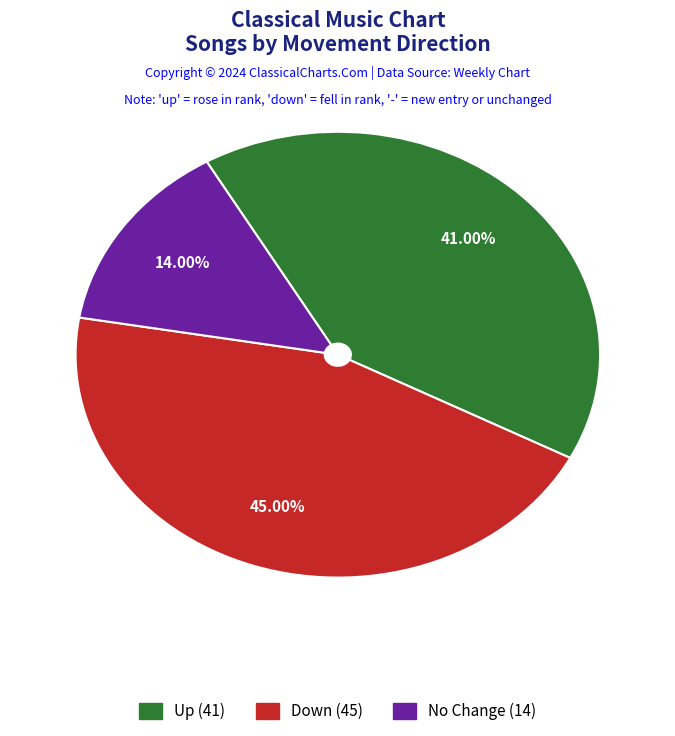

Is there any slice that represents more than half of the pie?

No